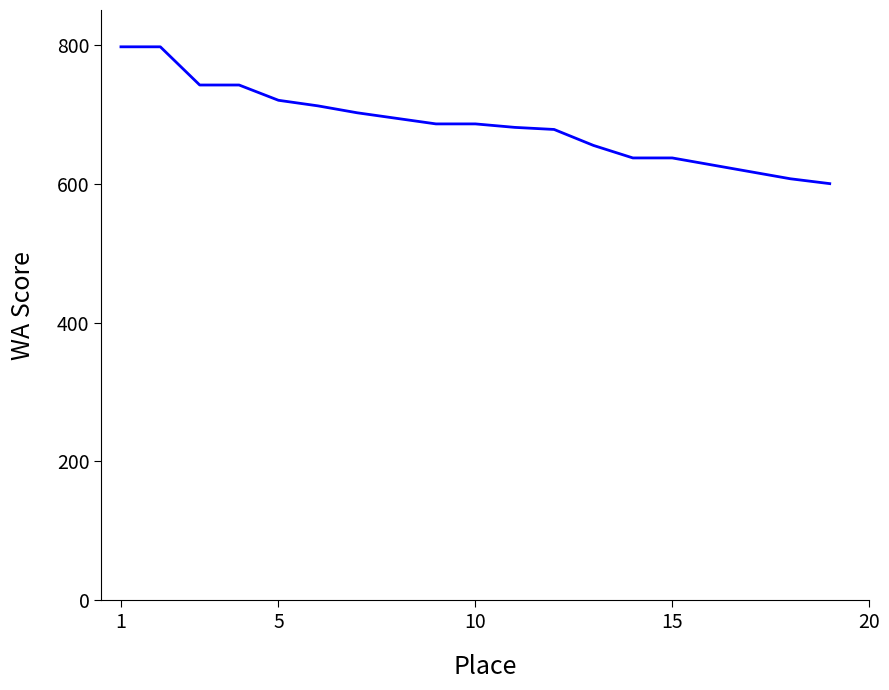

How many lines are shown in the chart?

1